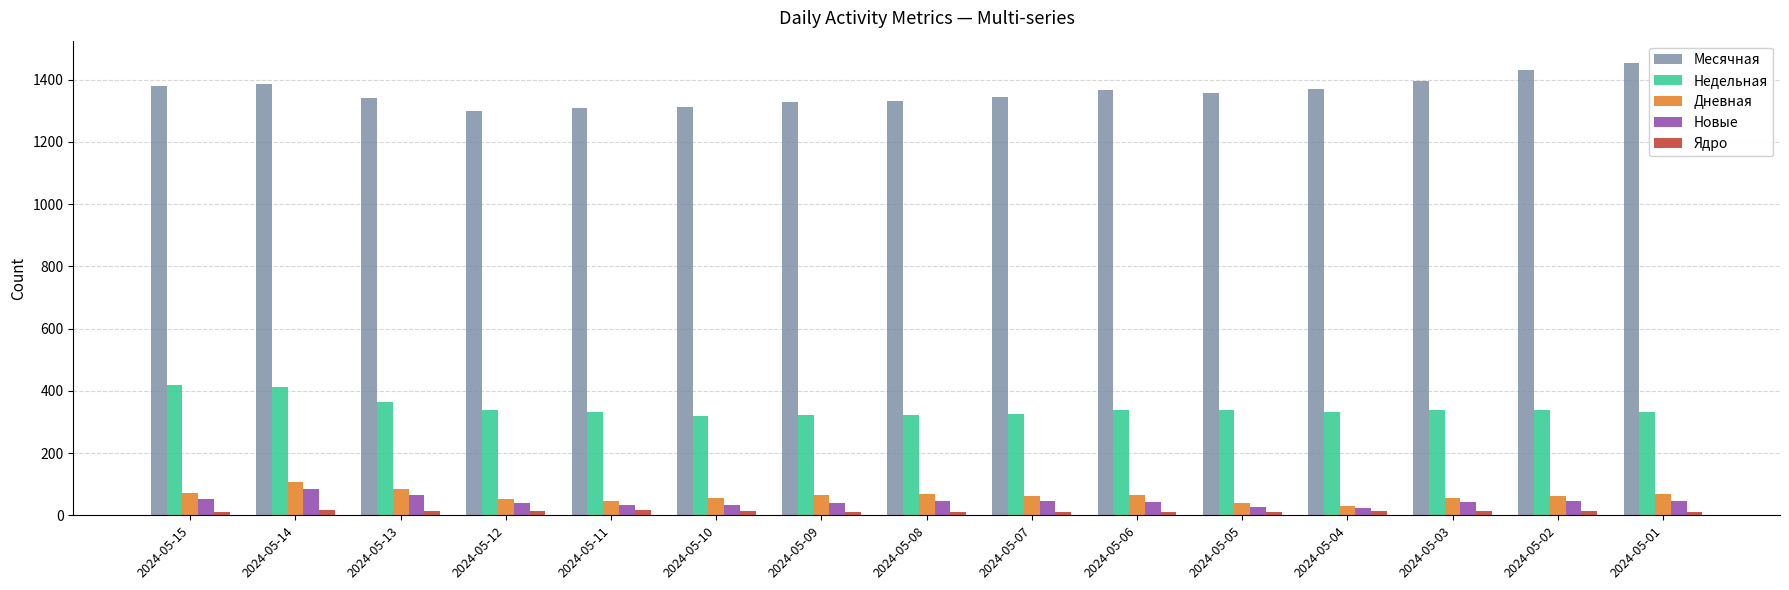

What is the minimum value for Дневная?

31